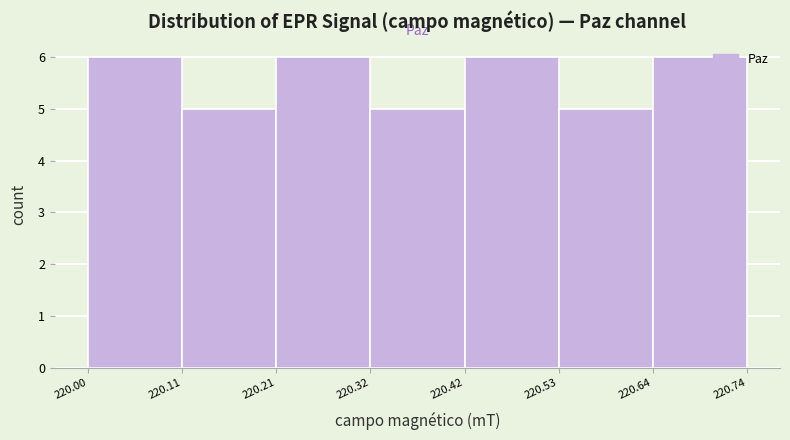

Reading left to right, list every bar in this chart as the range it spans on the x-axis followed by its height. The values are not printed on the chart, so give them approximately, as read against the axis.

220.00 to 220.11: 6
220.11 to 220.21: 5
220.21 to 220.32: 6
220.32 to 220.42: 5
220.42 to 220.53: 6
220.53 to 220.64: 5
220.64 to 220.74: 6